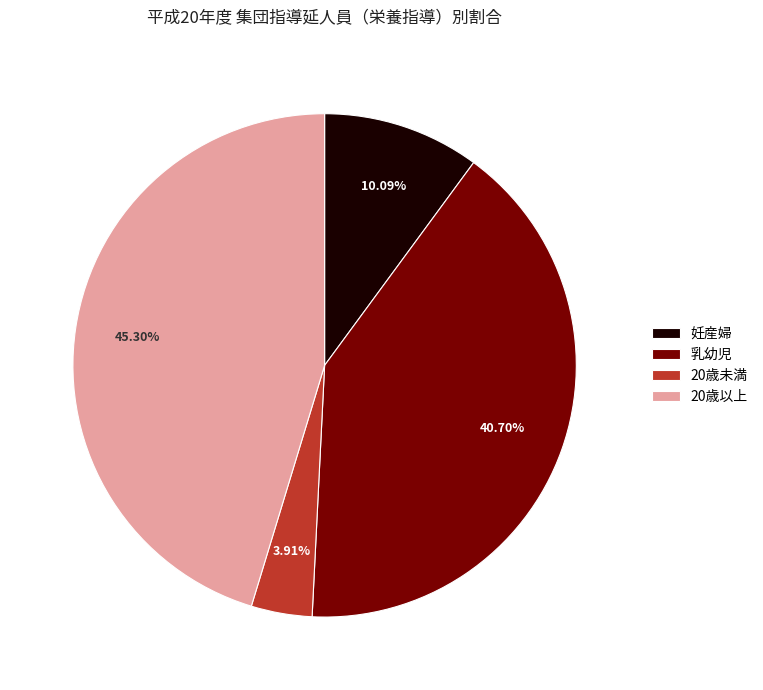

Which has a higher value, 妊産婦 or 乳幼児?

乳幼児